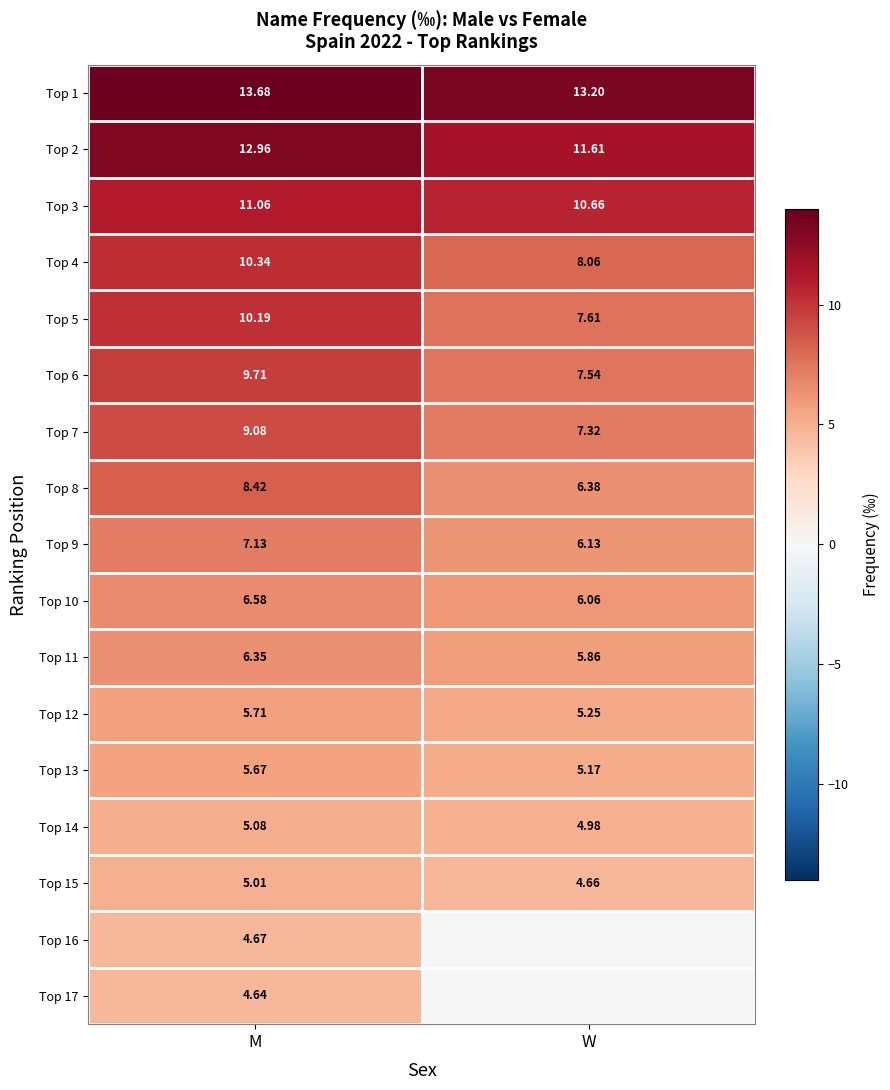

What is the difference between the maximum and minimum values in the Top 5 series?

2.6